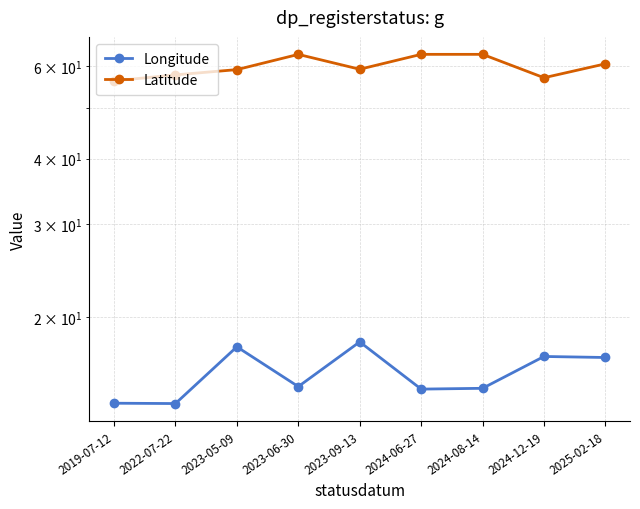

Does the chart display data point markers on the line(s)?

Yes